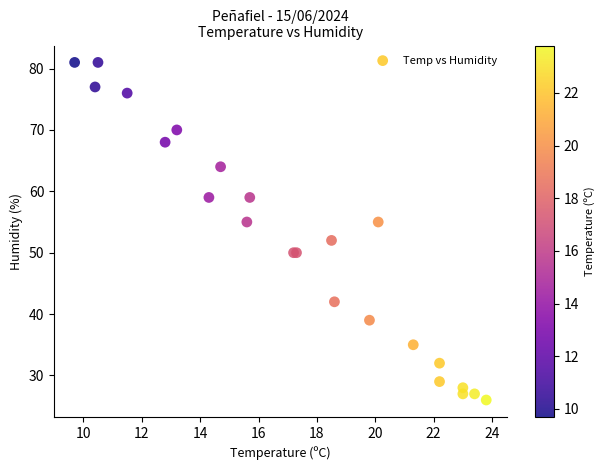

What Y value in the scatter plot is closest to 53?

52